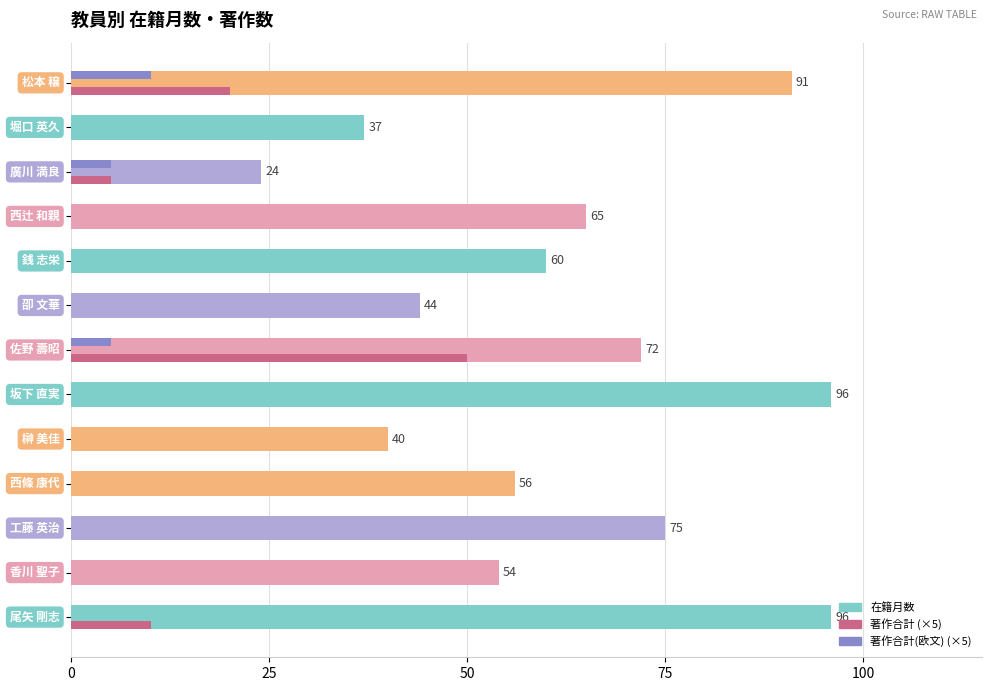

Which series has the largest total across all categories?

在籍月数